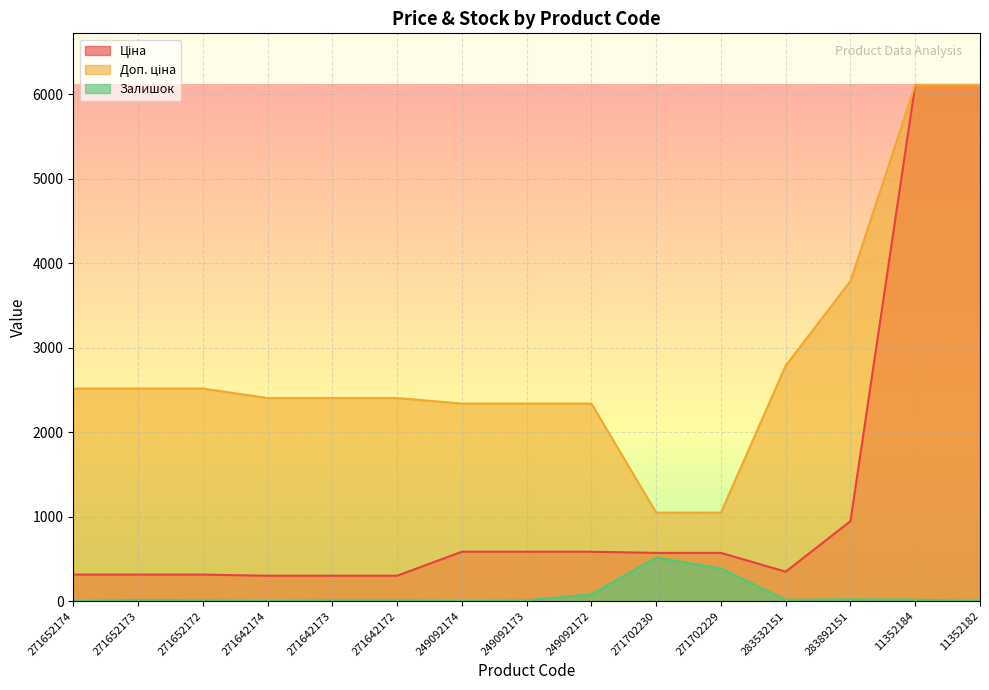

The value of Ціна at 271652172 is 314.7. True or false?

True